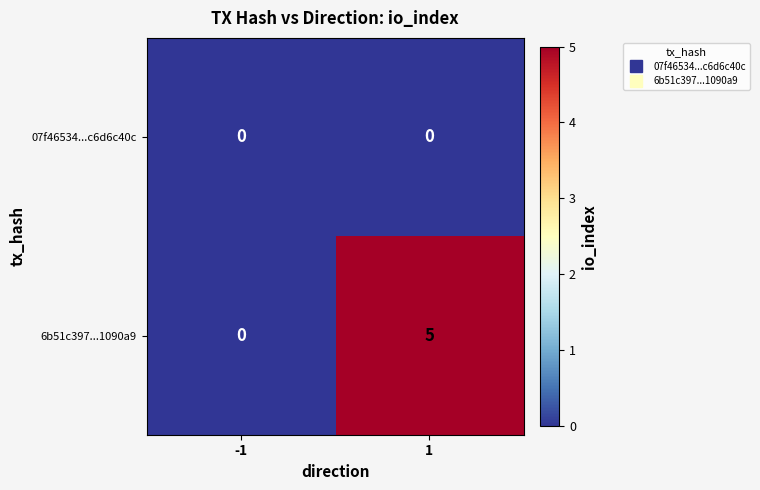

What is the sum of the 6b51c397...1090a9 values at -1 and 1?

5